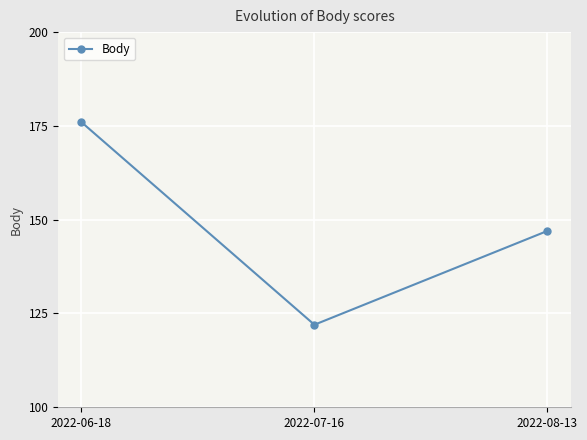

Where does the data first go above 147?

2022-06-18